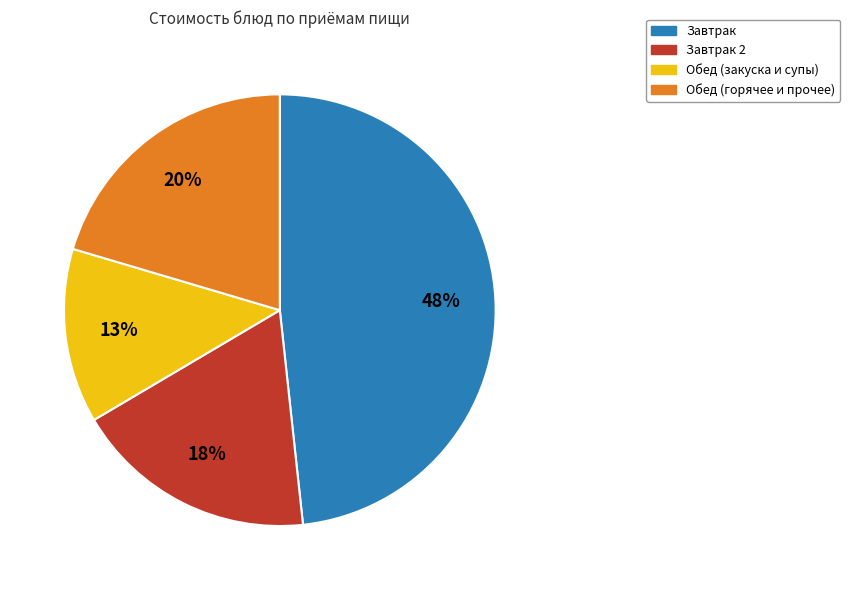

What is the ratio of the value at Завтрак 2 to the value at Обед (закуска и супы)?

1.4